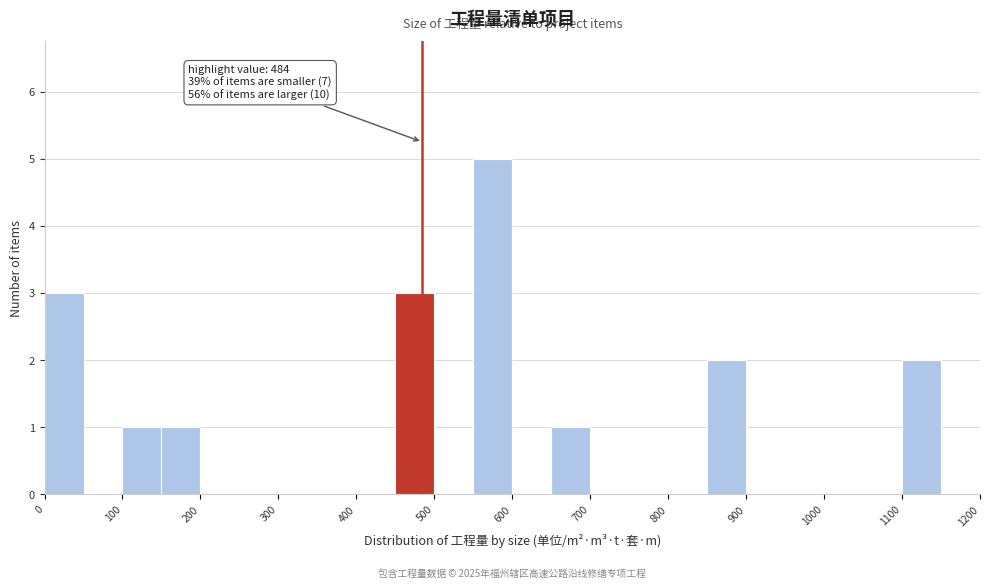

Over which range of the x-axis is the bar tallest?

550 to 600